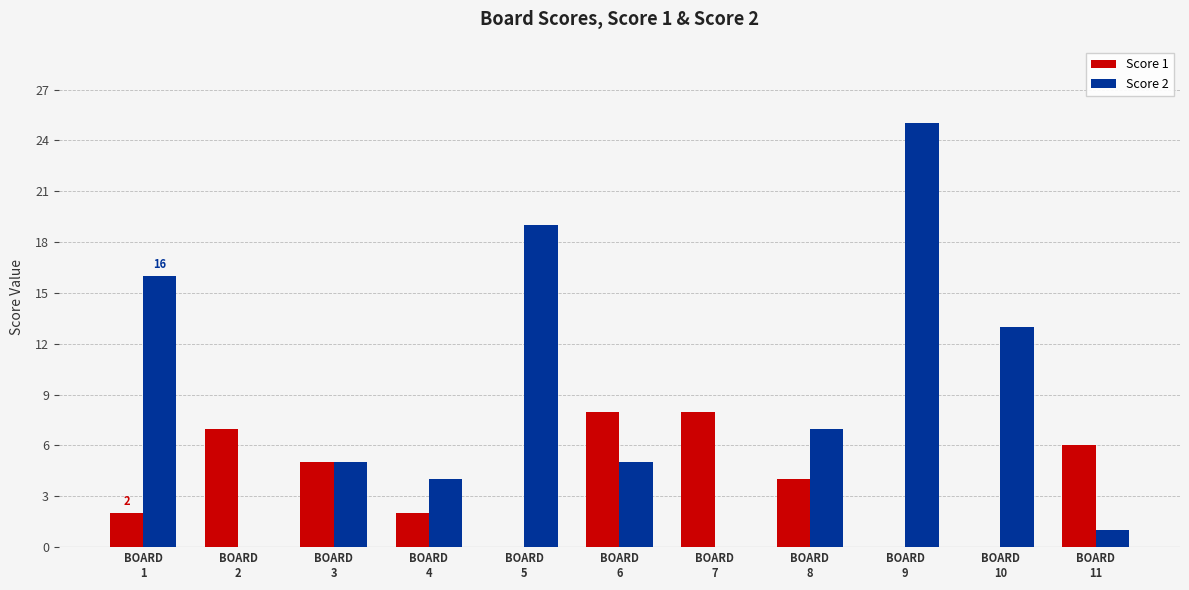

Count the Score 1 values in the range 0 to 7.

9